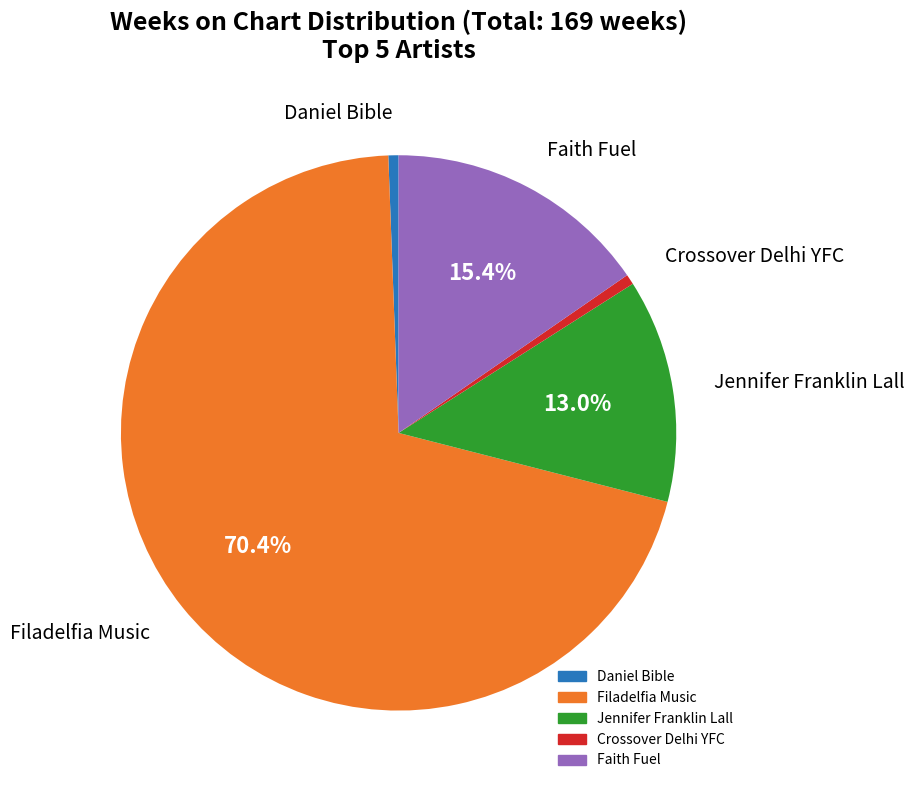

True or false: Filadelfia Music accounts for 60% of the total.

False